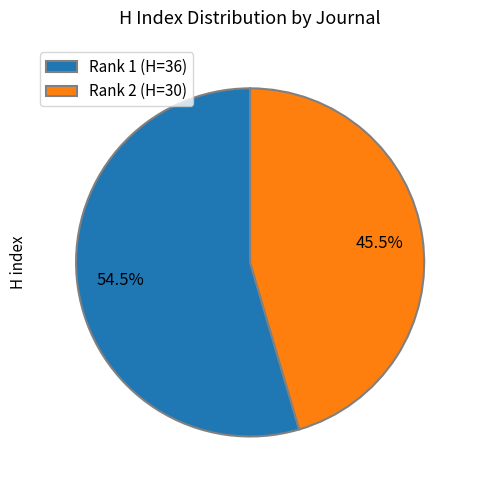

What is the largest slice in the pie chart?

Rank 1 (H=36)